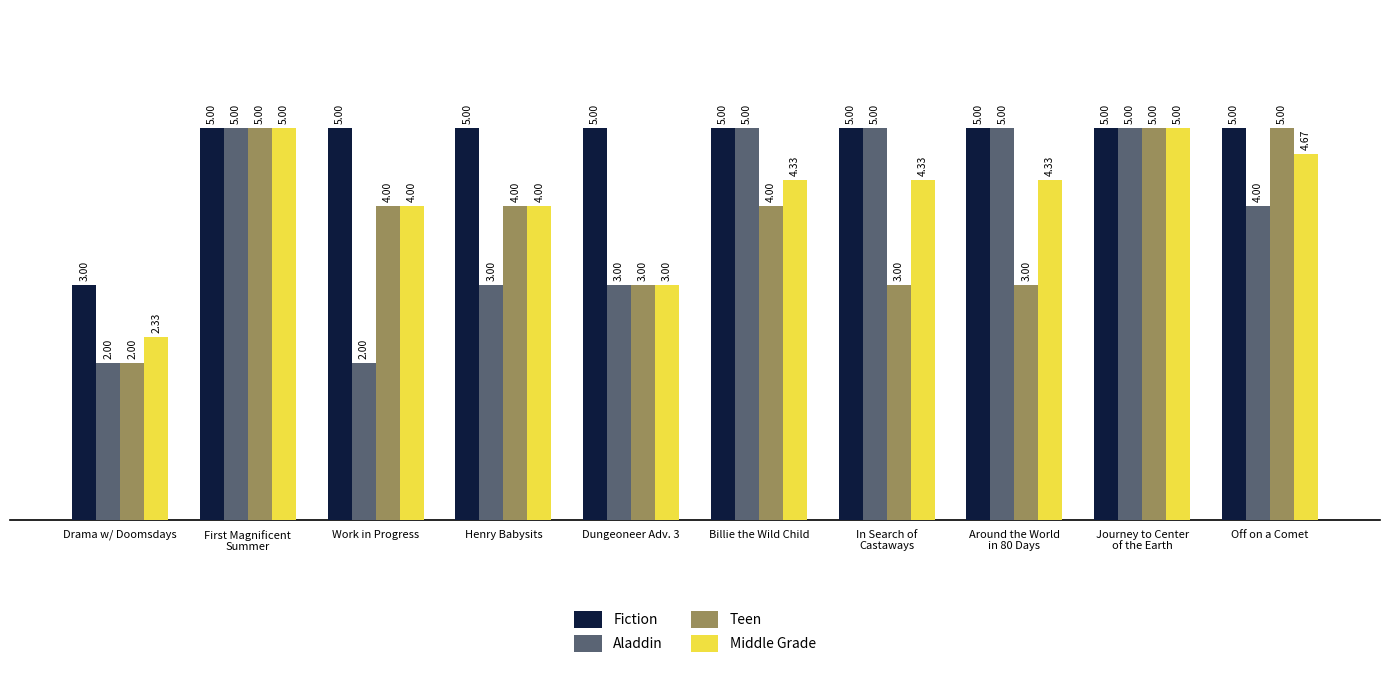

What is the average value of the Middle Grade series?

4.1